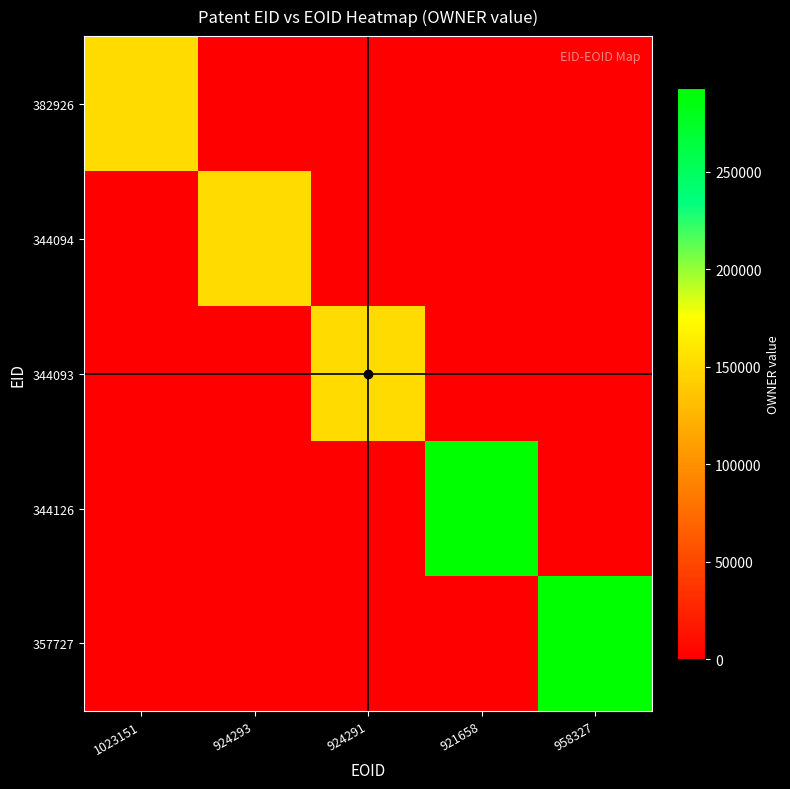

How many categories are shown in the chart?

5